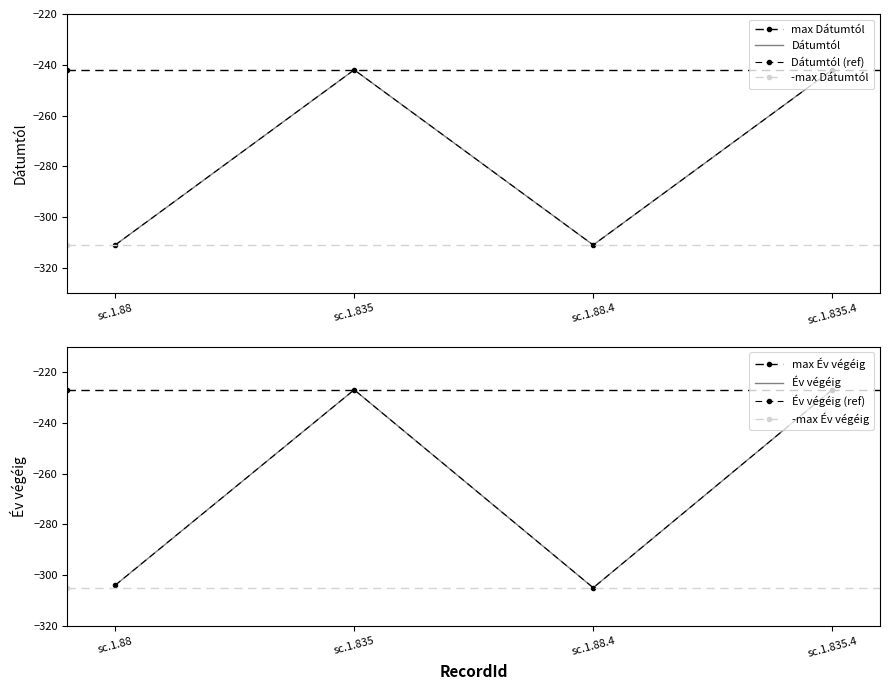

Count the number of data series in this chart.

2